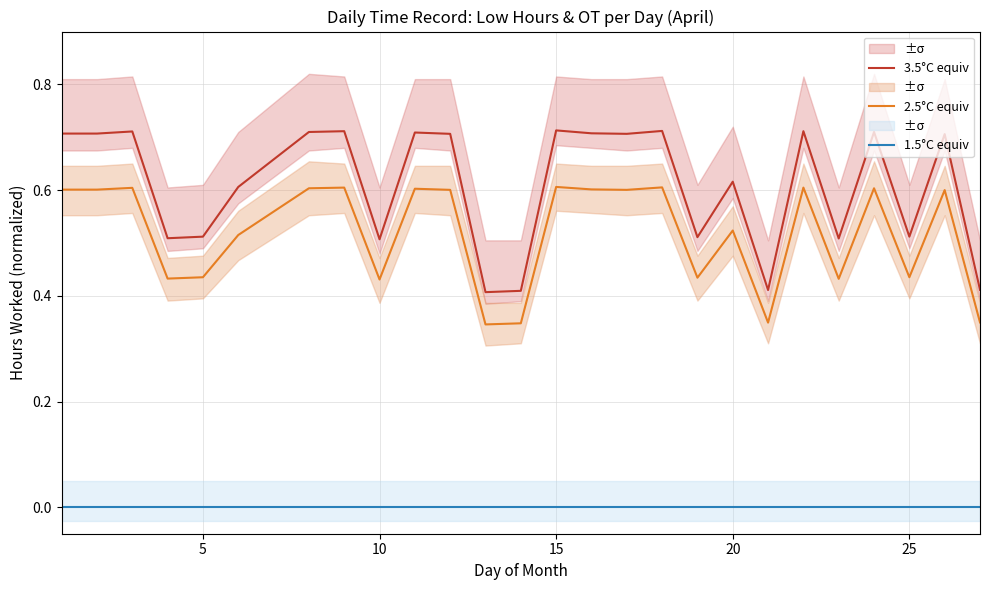

True or false: 3.5°C equiv and 1.5°C equiv intersect in this chart.

False